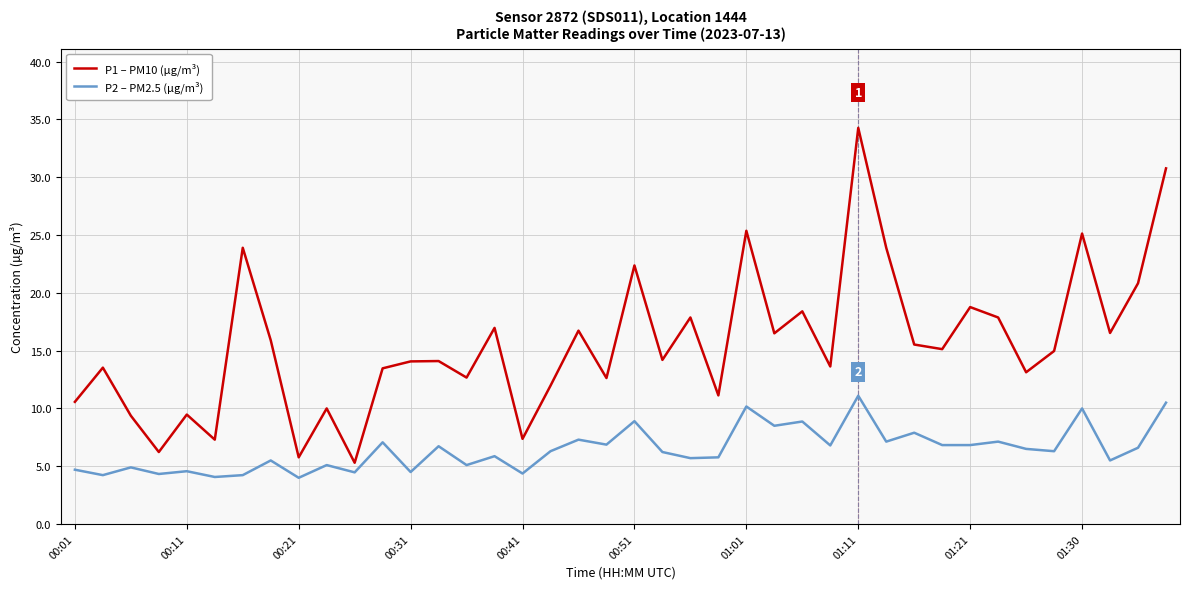

Does the chart display data point markers on the line(s)?

No